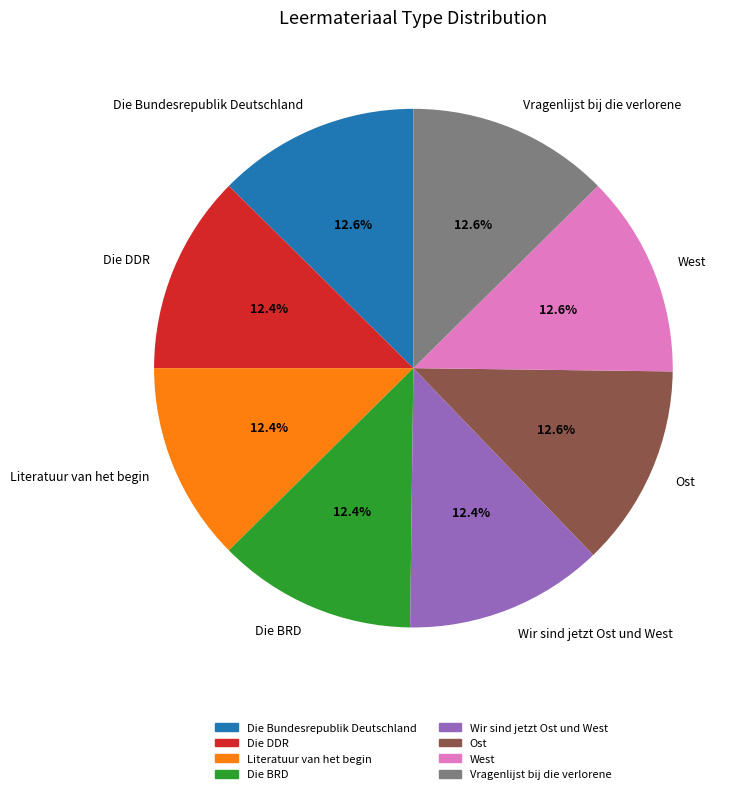

Approximately how many times larger is the value at Die DDR compared to Vragenlijst bij die verlorene?

1.0